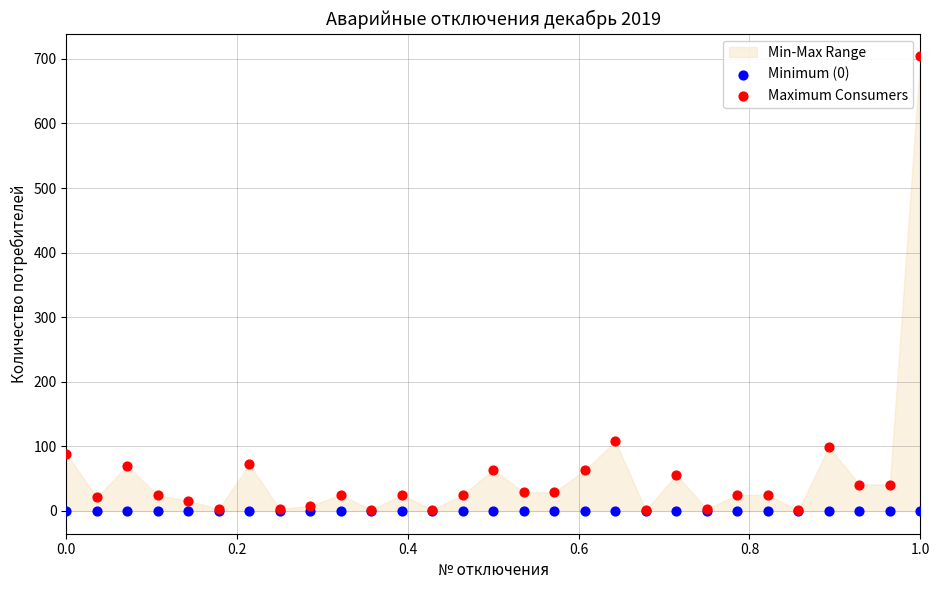

In the Maximum Consumers series, what Y value is closest to 352?

108